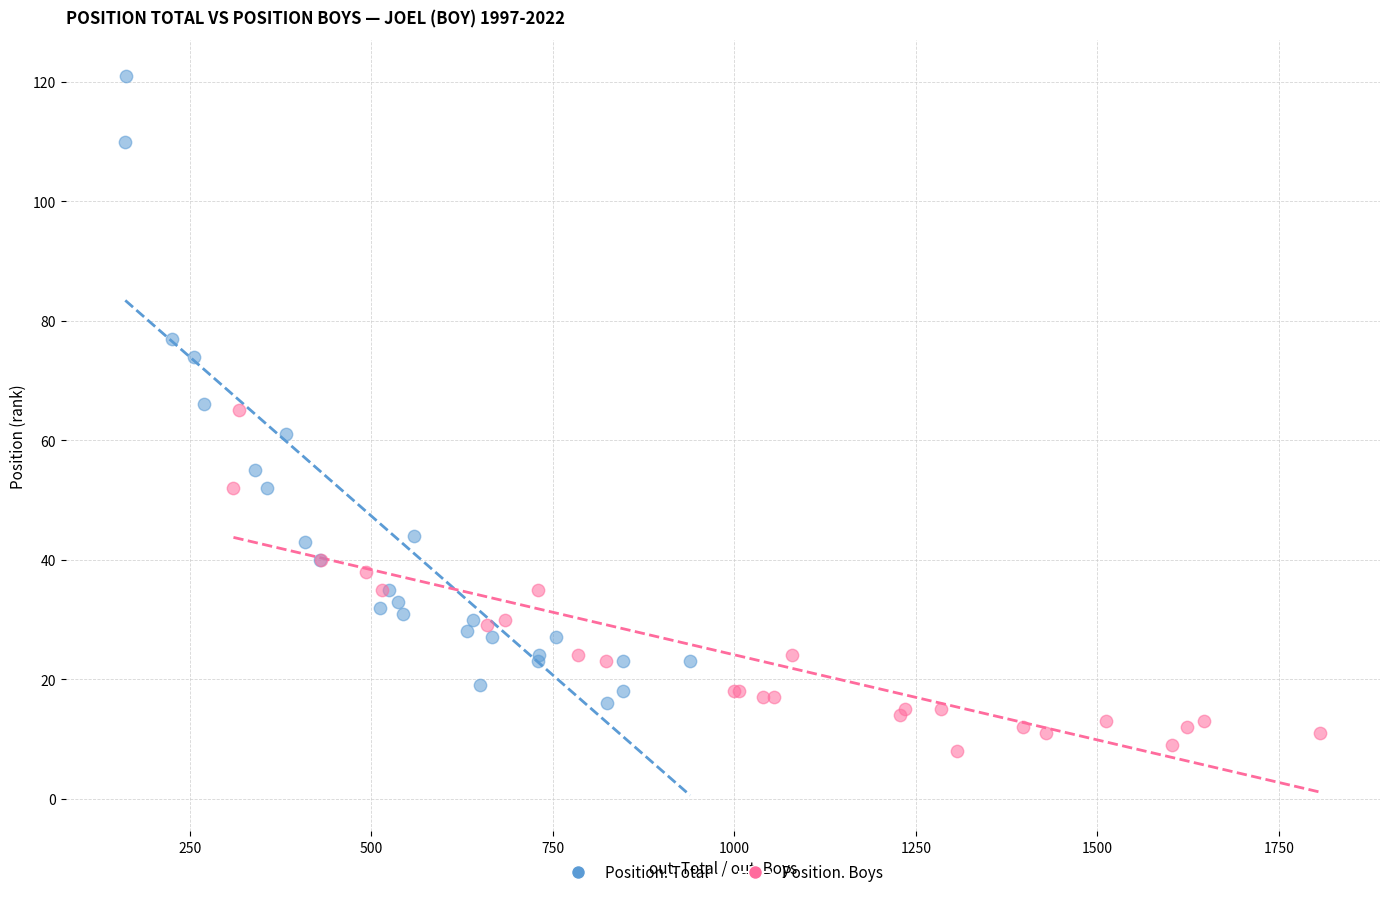

Which series reaches the maximum Y coordinate?

Position. Total